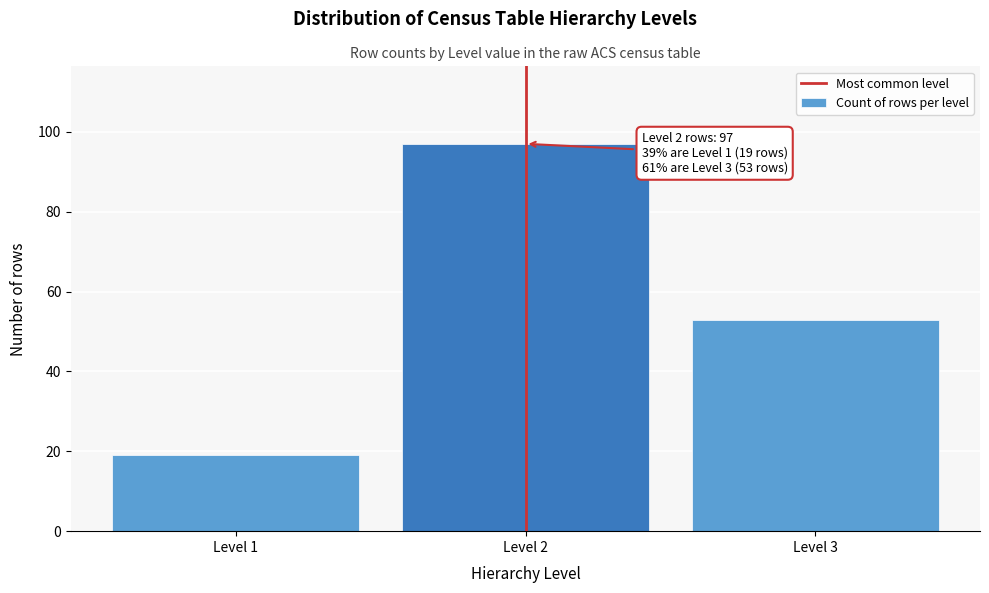

Reading left to right, list all the values displayed in this chart.

Level 1=19	Level 2=97	Level 3=53